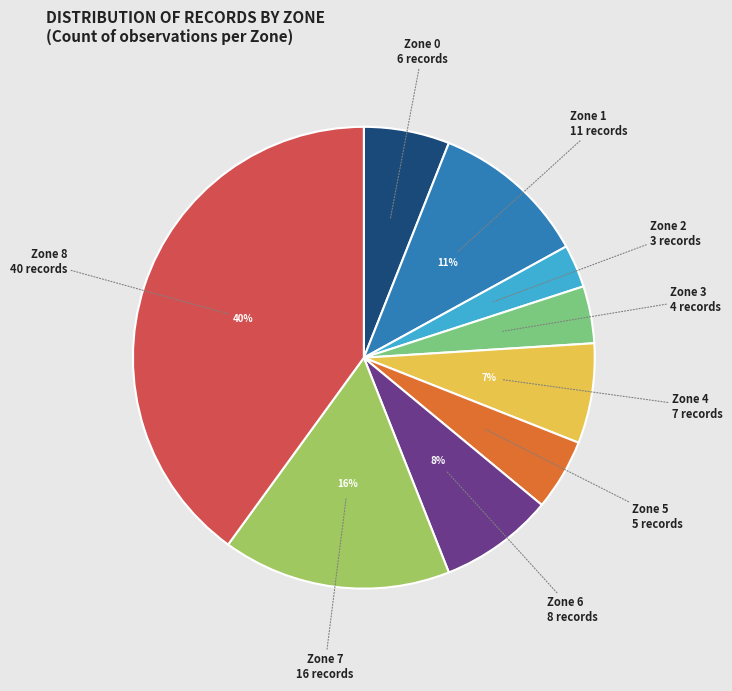

To the nearest percent, what is the average slice percentage?

11%